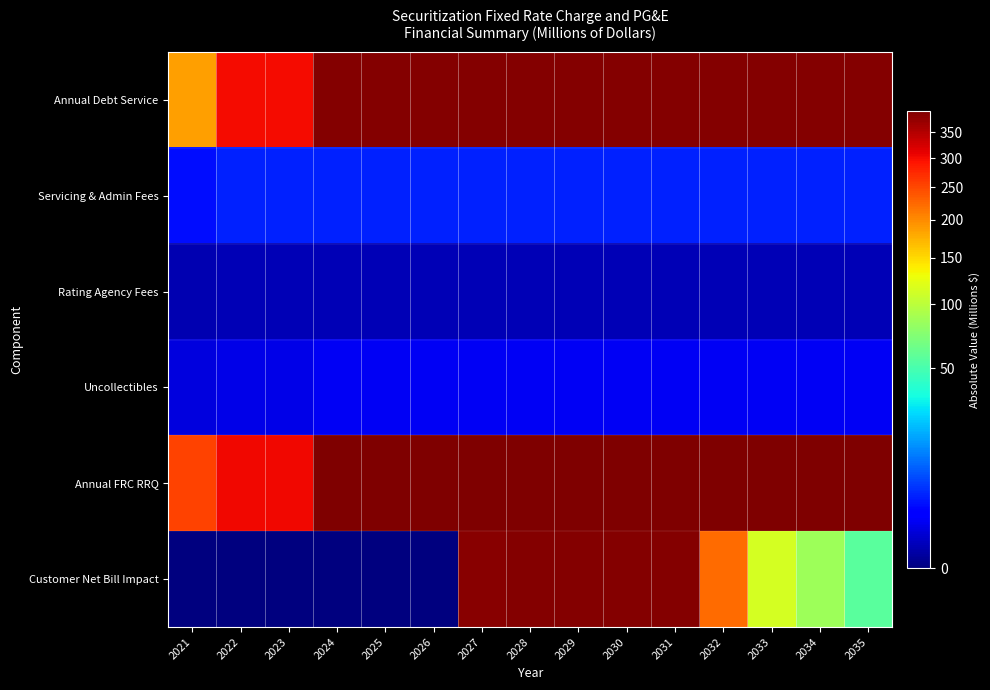

Reading right to left, transcribe all the data shown in this chart.

Annual Debt Service: 2035=389.1	2034=389.1	2033=389.1	2032=389.1	2031=389.1	2030=389.1	2029=389.1	2028=389.1	2027=389.1	2026=389.1	2025=389.1	2024=389.1	2023=299.6	2022=299.6	2021=186.4
Servicing & Admin Fees: 2035=3.8	2034=3.8	2033=3.8	2032=3.8	2031=3.8	2030=3.8	2029=3.8	2028=3.8	2027=3.8	2026=3.8	2025=3.8	2024=3.8	2023=3.8	2022=3.8	2021=2.9
Rating Agency Fees: 2035=0.2	2034=0.2	2033=0.2	2032=0.2	2031=0.2	2030=0.2	2029=0.2	2028=0.2	2027=0.2	2026=0.2	2025=0.2	2024=0.2	2023=0.2	2022=0.2	2021=0.2
Uncollectibles: 2035=1.3	2034=1.3	2033=1.3	2032=1.3	2031=1.3	2030=1.3	2029=1.3	2028=1.3	2027=1.3	2026=1.3	2025=1.3	2024=1.3	2023=1.0	2022=1.0	2021=0.8
Annual FRC RRQ: 2035=394.7	2034=394.7	2033=394.7	2032=394.7	2031=394.7	2030=394.7	2029=394.7	2028=394.7	2027=394.7	2026=394.7	2025=394.7	2024=394.7	2023=304.9	2022=304.9	2021=253.7
Customer Net Bill Impact: 2035=56.7	2034=85.4	2033=113.2	2032=221.2	2031=389.6	2030=389.6	2029=389.6	2028=389.6	2027=384.0	2026=0.0	2025=0.0	2024=0.0	2023=0.0	2022=0.0	2021=0.0